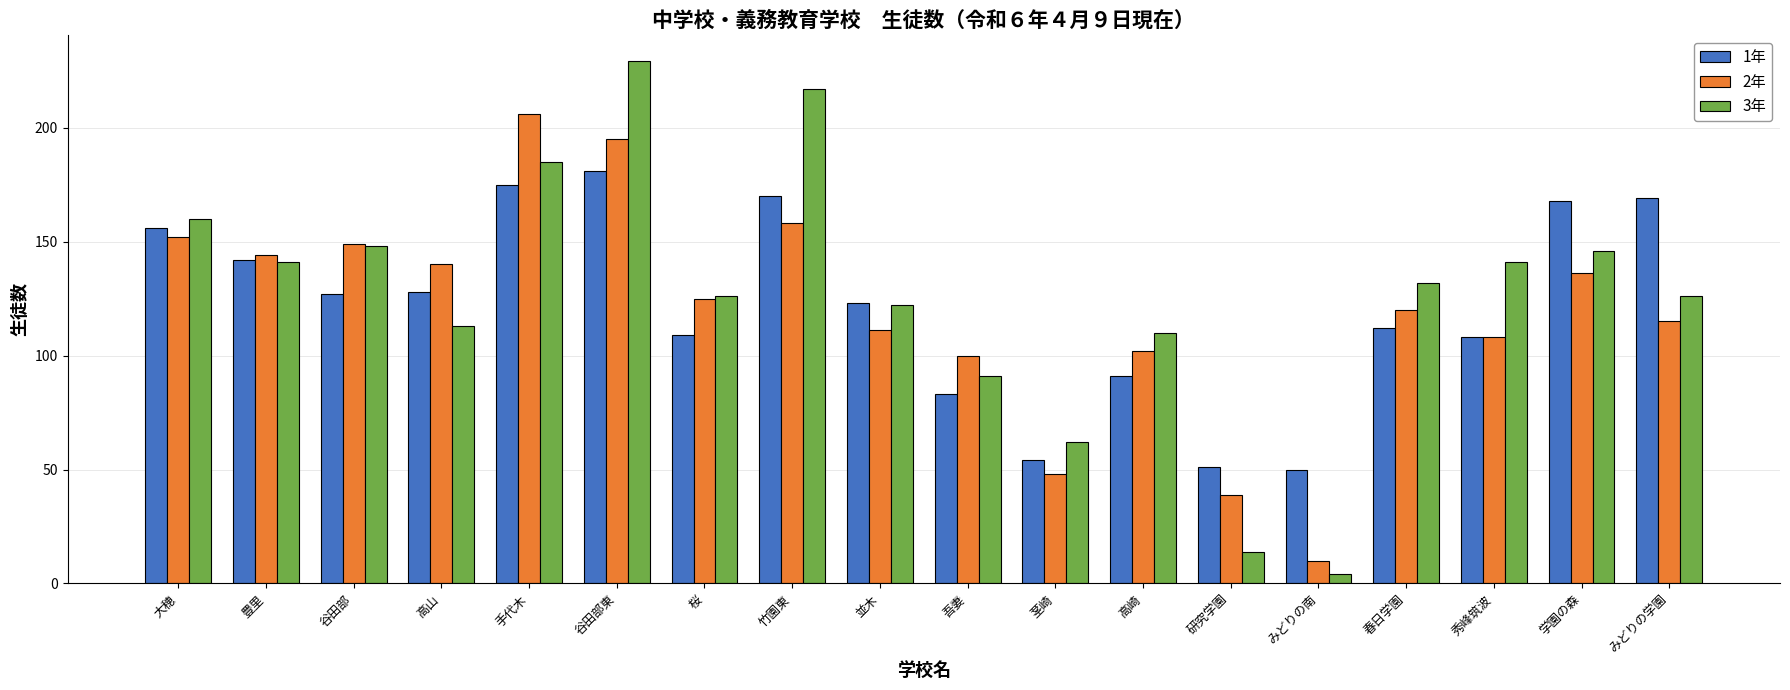

List the series in order of their peak value, highest first.

3年, 2年, 1年